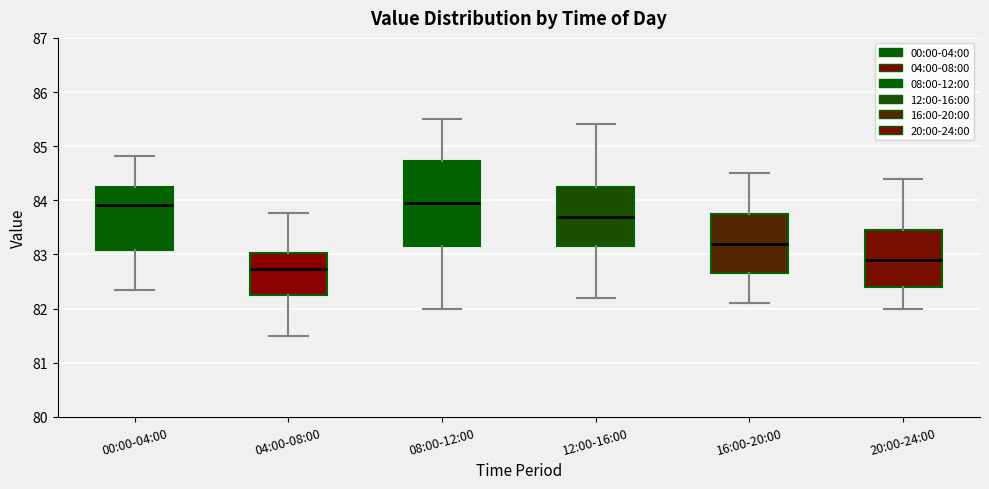

Reading left to right, read every box against the y-axis: the position of its median line, the range the box covers, and the ends of its whiskers. The values are not printed on the chart, so give them approximately, as read against the axis.

00:00-04:00: median 83.9, box 83.1 to 84.3, whiskers 82.3 to 84.8
04:00-08:00: median 82.7, box 82.3 to 83.0, whiskers 81.5 to 83.8
08:00-12:00: median 84.0, box 83.2 to 84.7, whiskers 82.0 to 85.5
12:00-16:00: median 83.7, box 83.2 to 84.3, whiskers 82.2 to 85.4
16:00-20:00: median 83.2, box 82.7 to 83.8, whiskers 82.1 to 84.5
20:00-24:00: median 82.9, box 82.4 to 83.5, whiskers 82.0 to 84.4